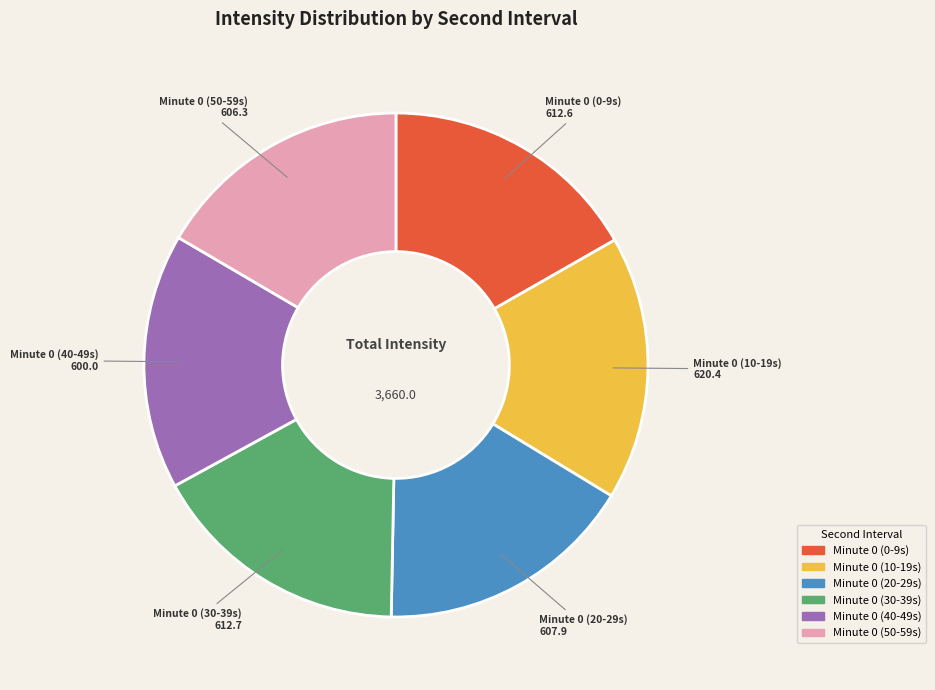

Does any single category account for the majority?

No